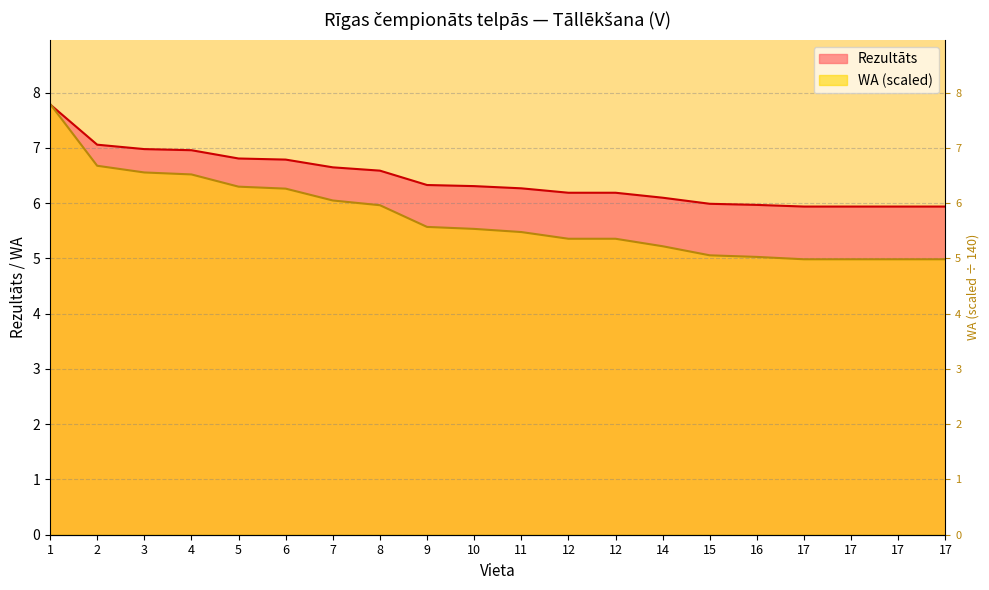

How many lines are shown in the chart?

2